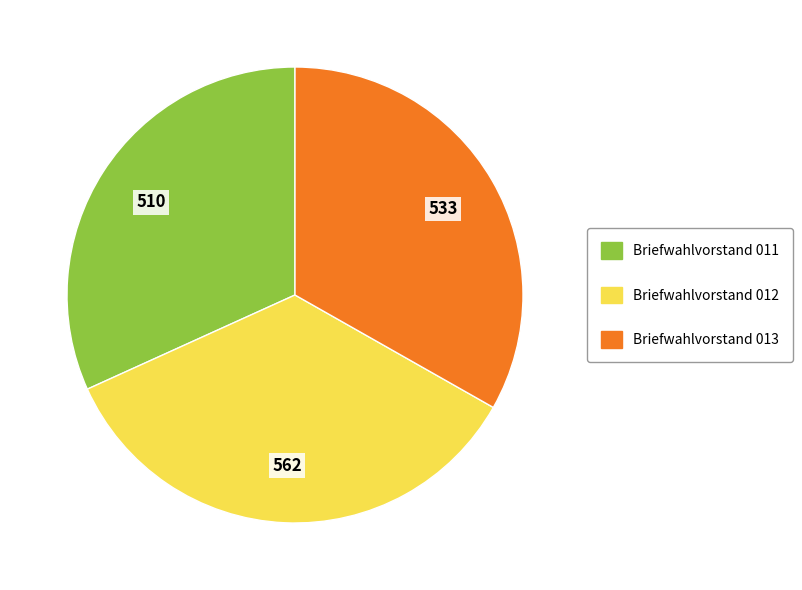

Rank the categories by value from lowest to highest.

Briefwahlvorstand 011, Briefwahlvorstand 013, Briefwahlvorstand 012